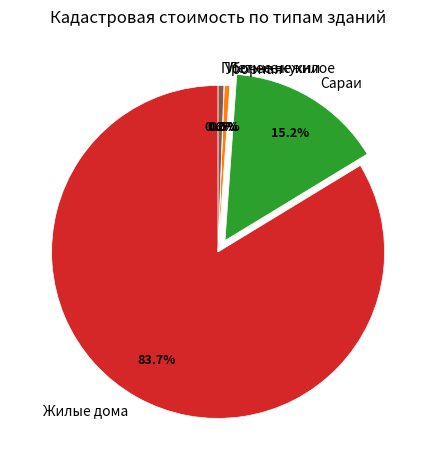

Is there a majority slice in this chart?

Yes